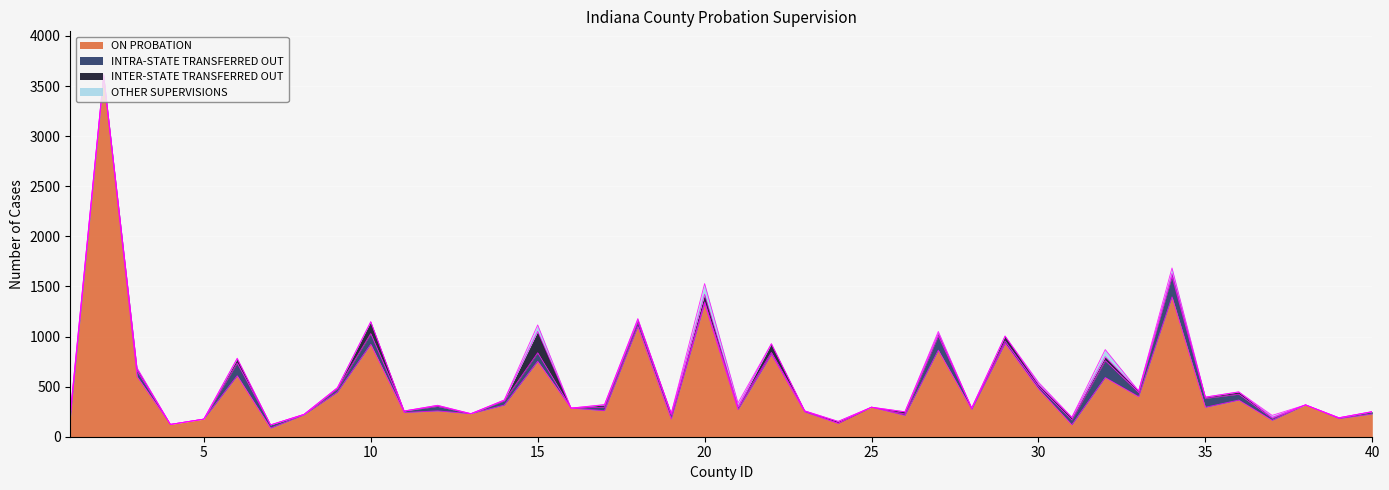

Between 12 and 29, which series saw the biggest shift?

ON PROBATION